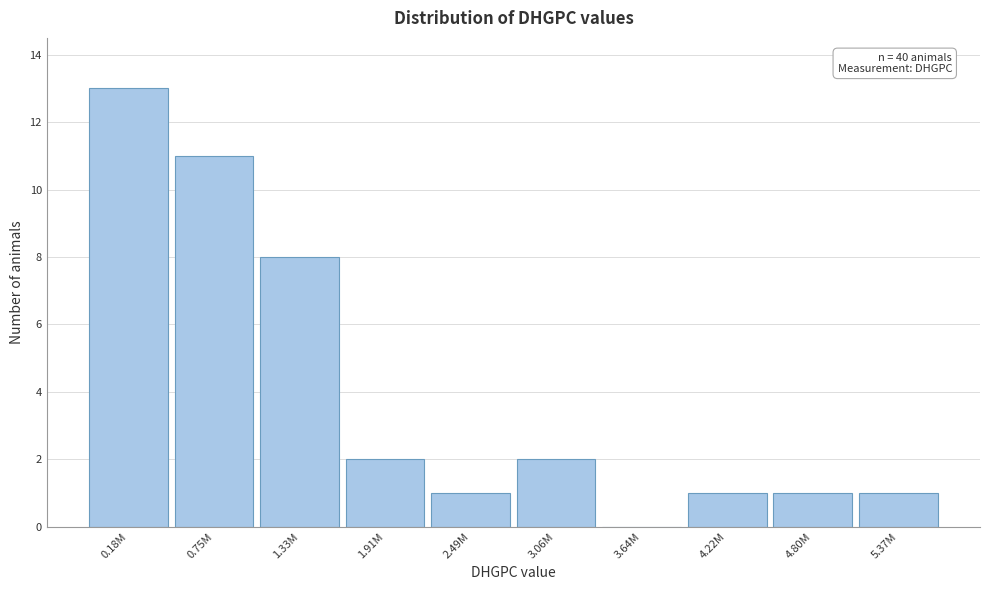

Reading left to right, list all the values displayed in this chart.

0.18M=13	0.75M=11	1.33M=8	1.91M=2	2.49M=1	3.06M=2	3.64M=0	4.22M=1	4.80M=1	5.37M=1